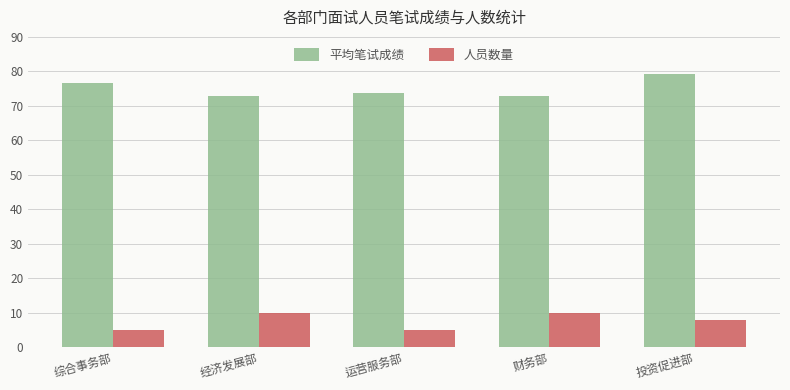

Count the number of data series in this chart.

2